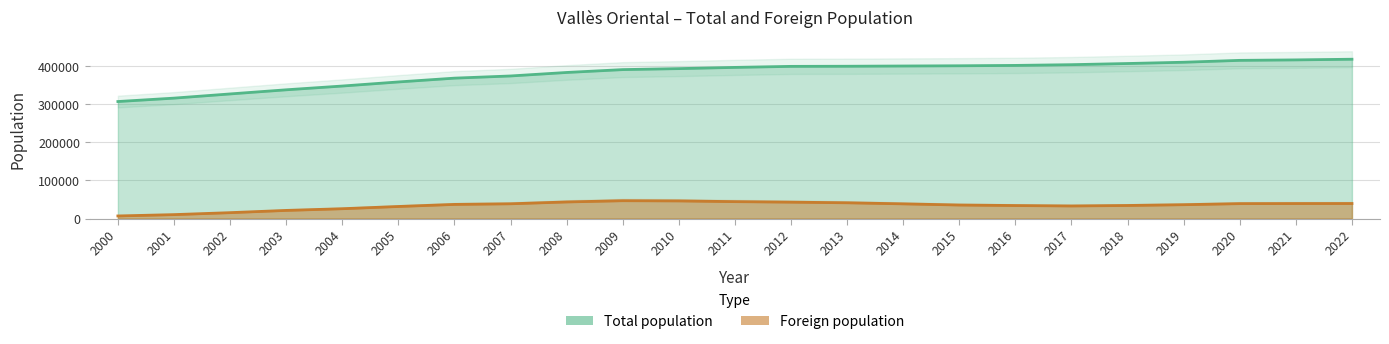

What is the spread (max minus min) of values at 2006?

330913